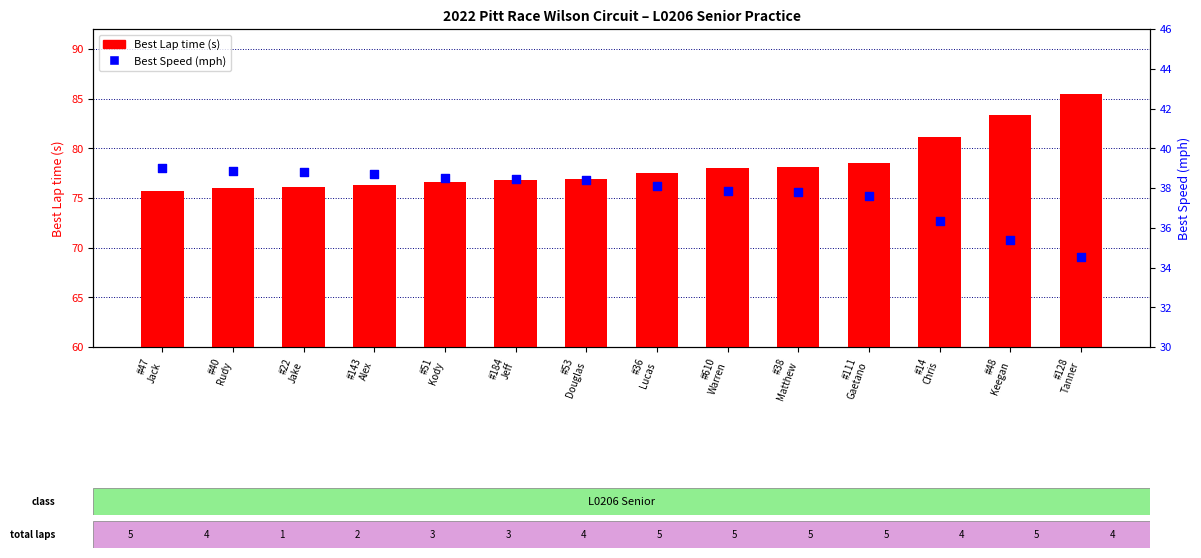

Which series has the widest spread of Y values?

Best Lap time